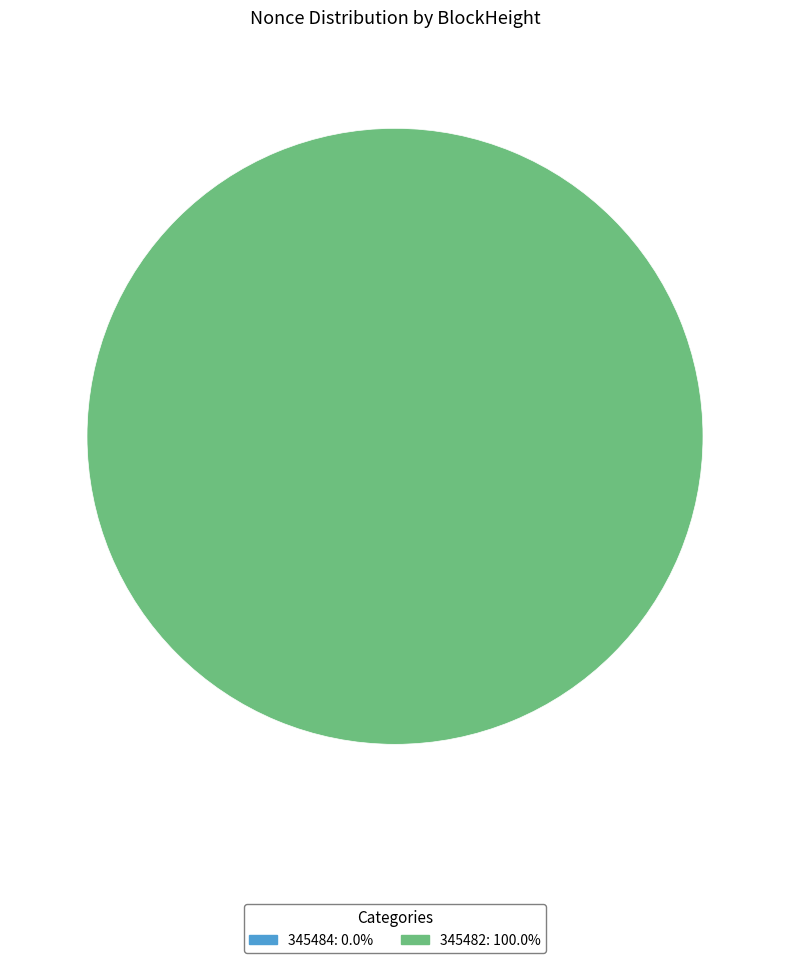

To the nearest percent, what is the difference between the largest and smallest slice percentages?

100%